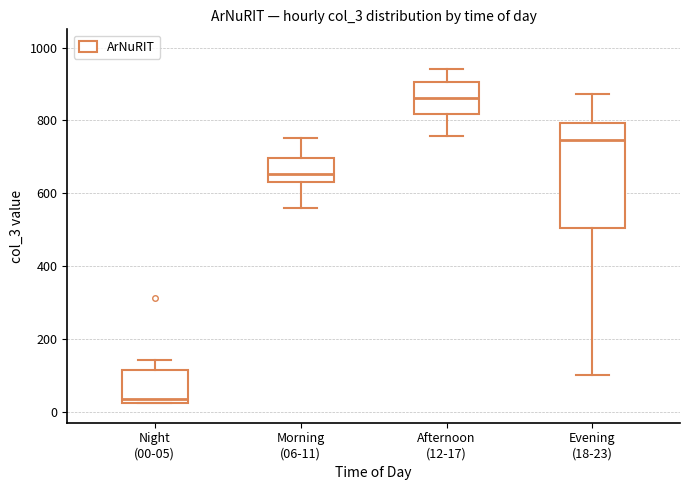

Reading left to right, read every box against the y-axis: the position of its median line, the range the box covers, and the ends of its whiskers. The values are not printed on the chart, so give them approximately, as read against the axis.

Night (00-05): median 40, box 20 to 120, whiskers 20 to 140
Morning (06-11): median 660, box 640 to 700, whiskers 560 to 760
Afternoon (12-17): median 860, box 820 to 900, whiskers 760 to 940
Evening (18-23): median 740, box 500 to 800, whiskers 100 to 880